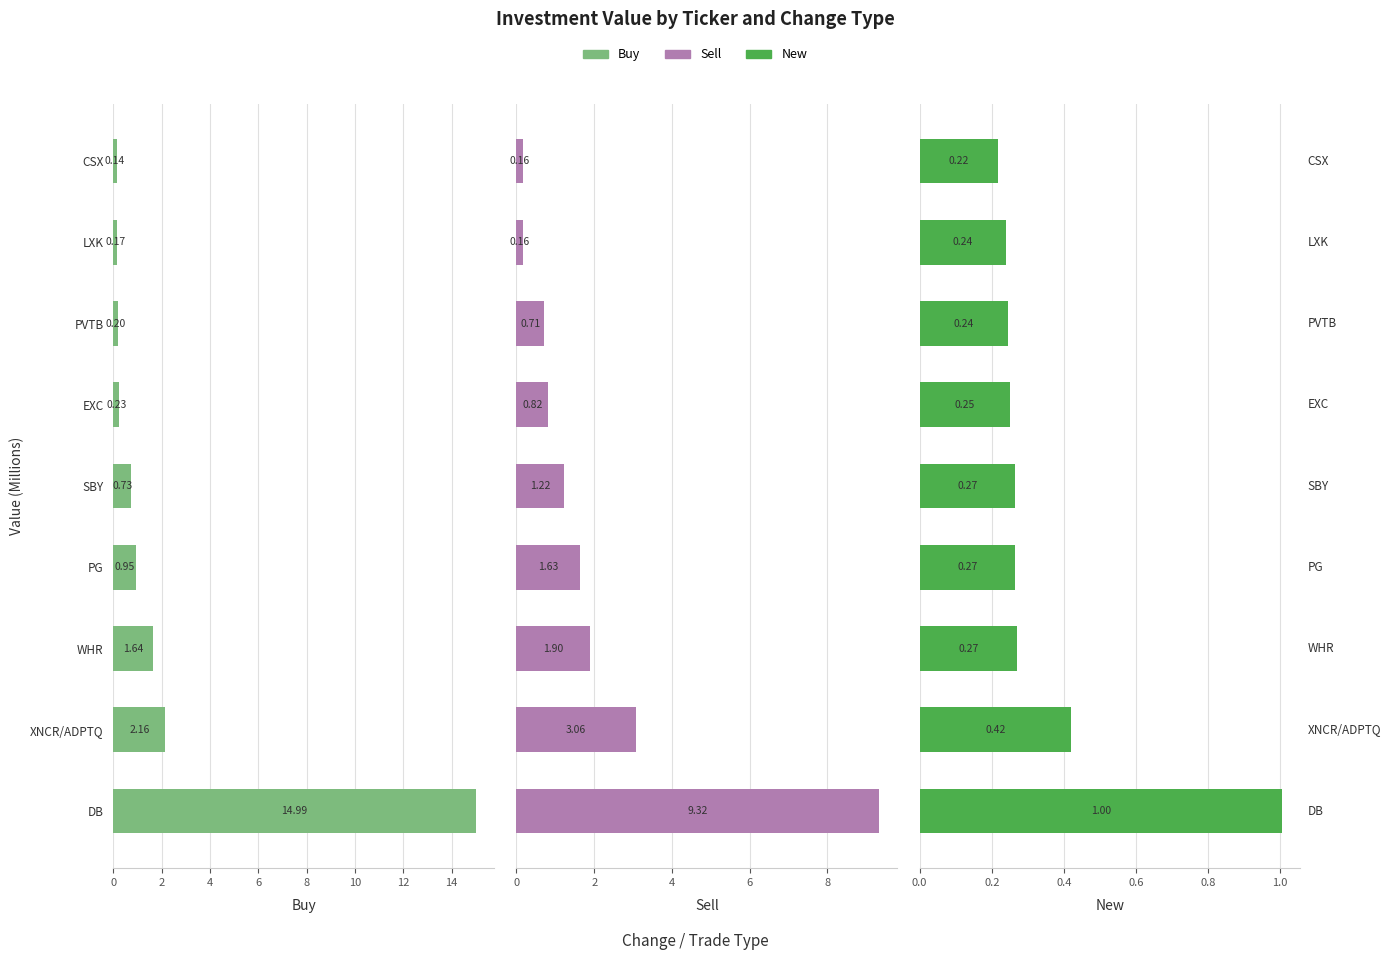

What is the value of the New bar at the 3rd from the left?

0.3